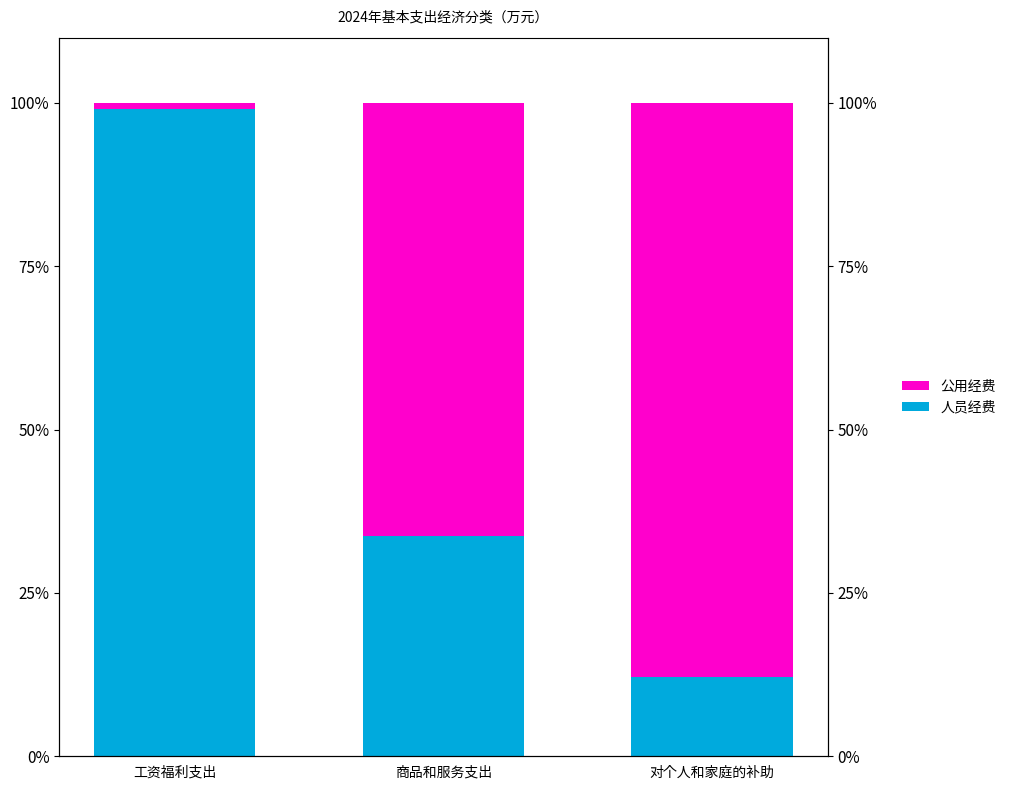

Count the number of categories in the chart.

3